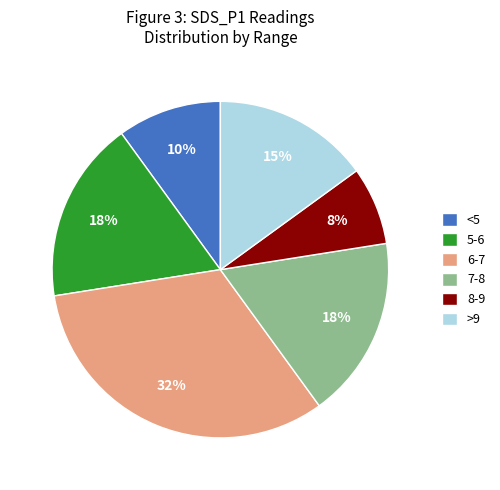

Does any single category account for the majority?

No